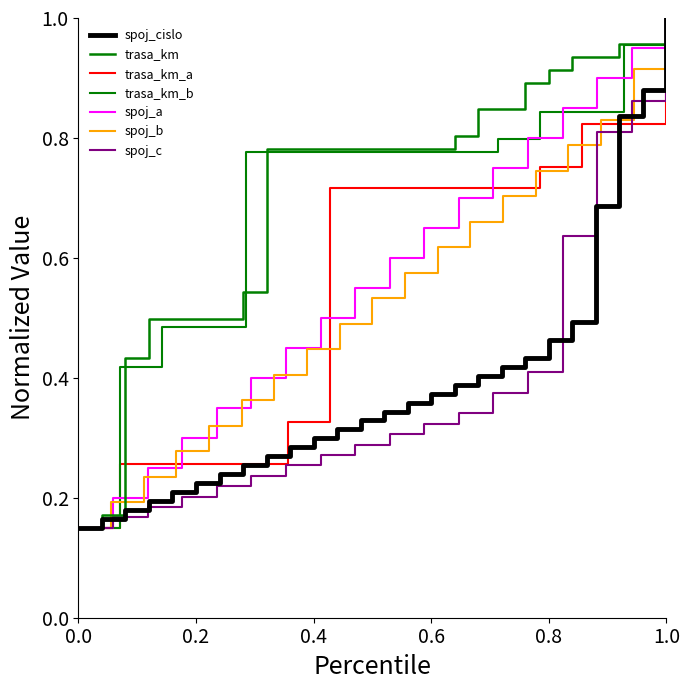

The value at 24 is 0.3. True or false?

False